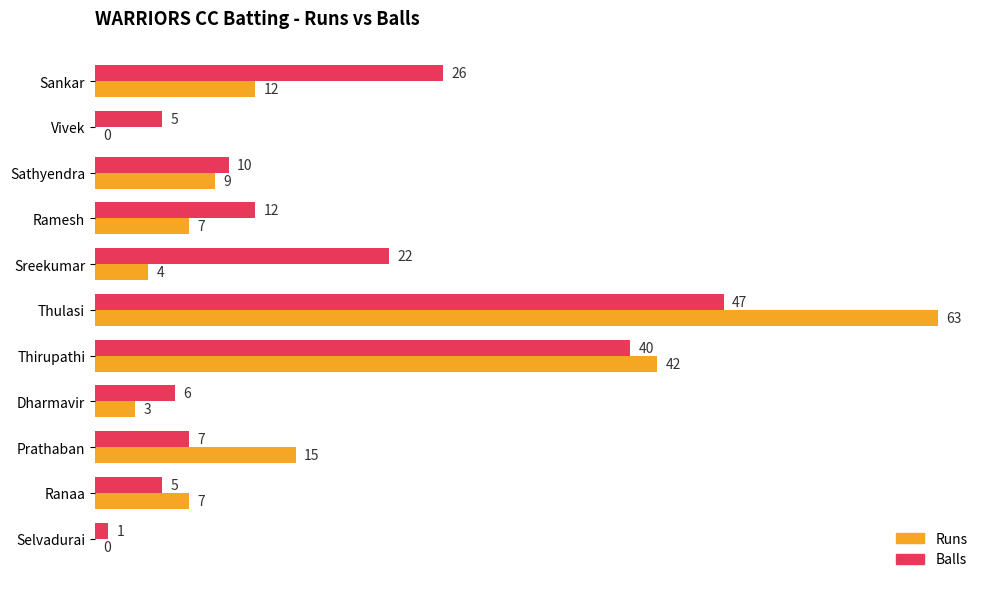

Between Ramesh and Sreekumar, which series saw the biggest shift?

Balls